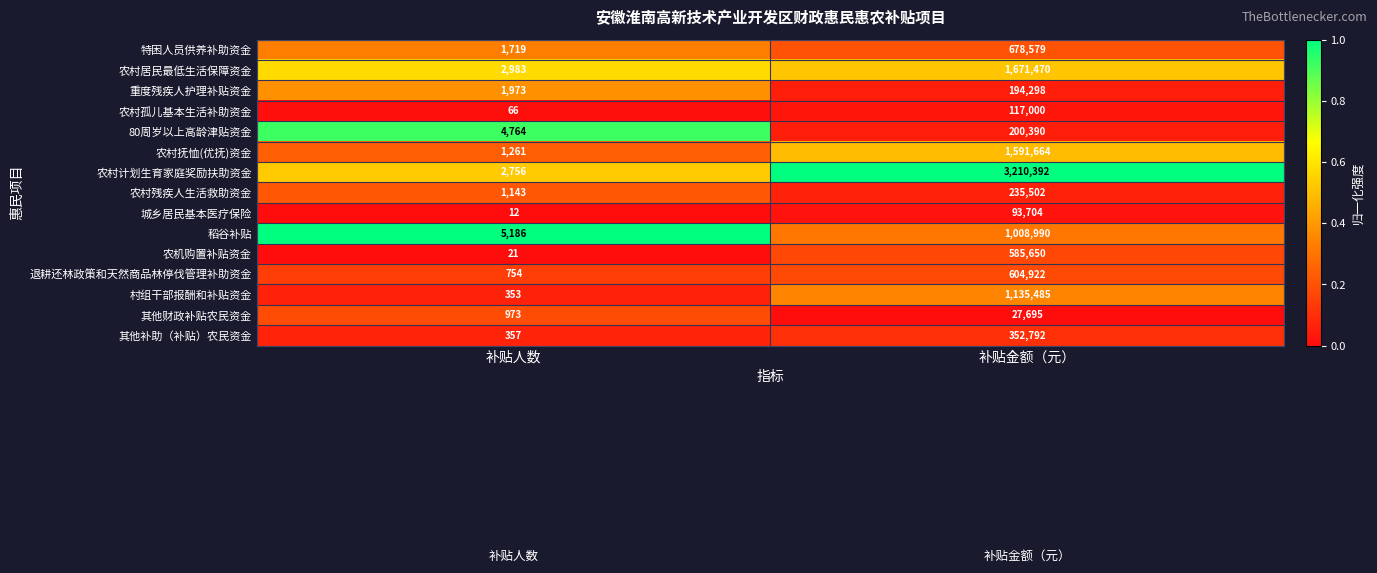

At which category is the sum across all series the highest?

补贴金额（元）